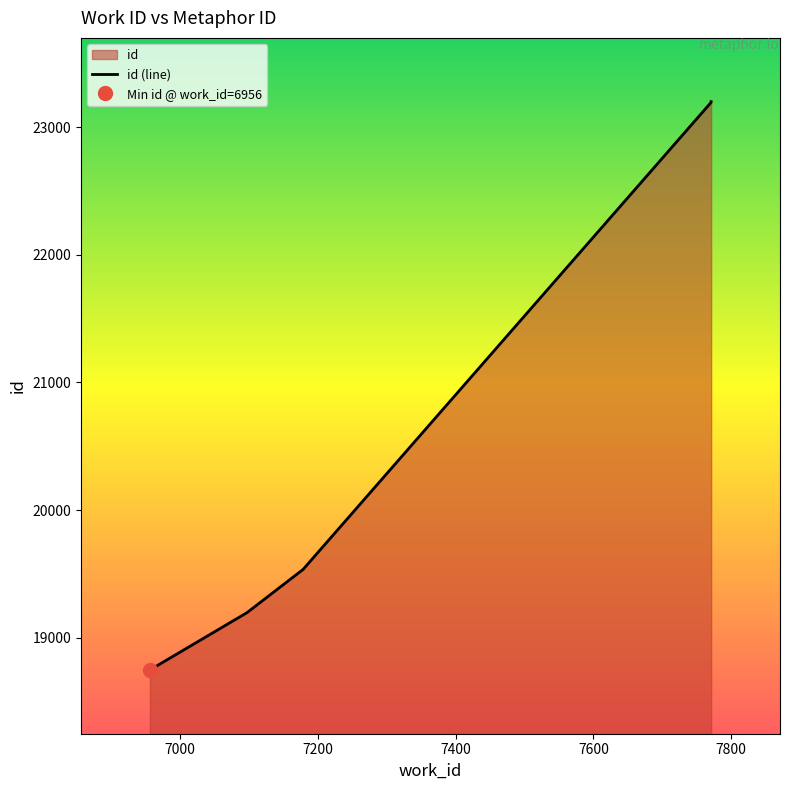

What is the value of the 7th point from the left?

23201